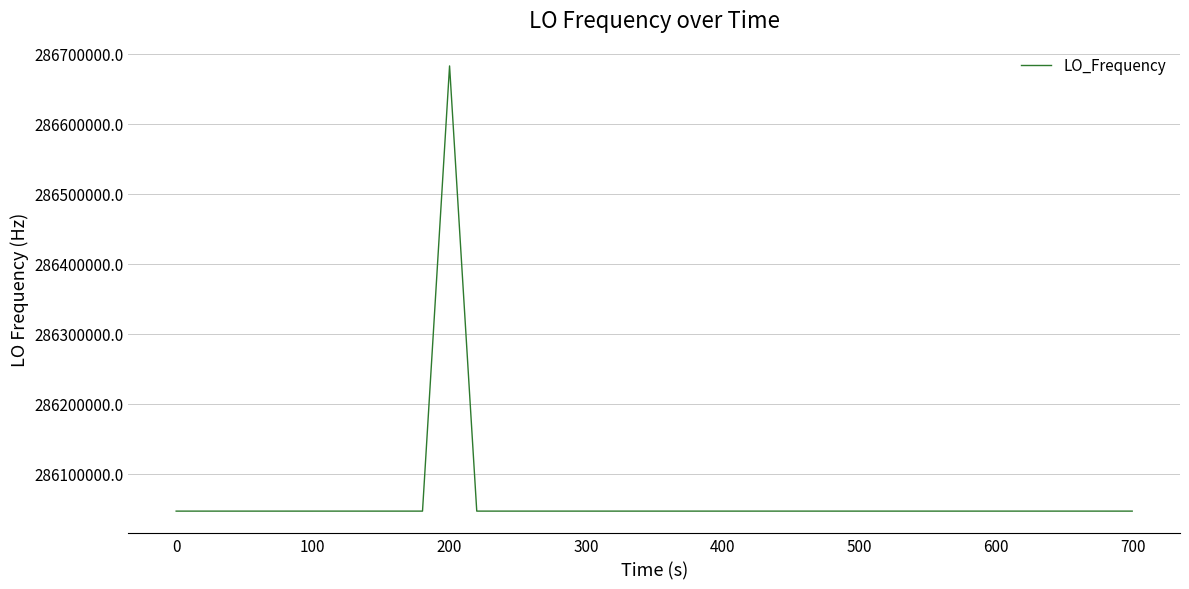

What is the smallest value displayed?

286046992.6